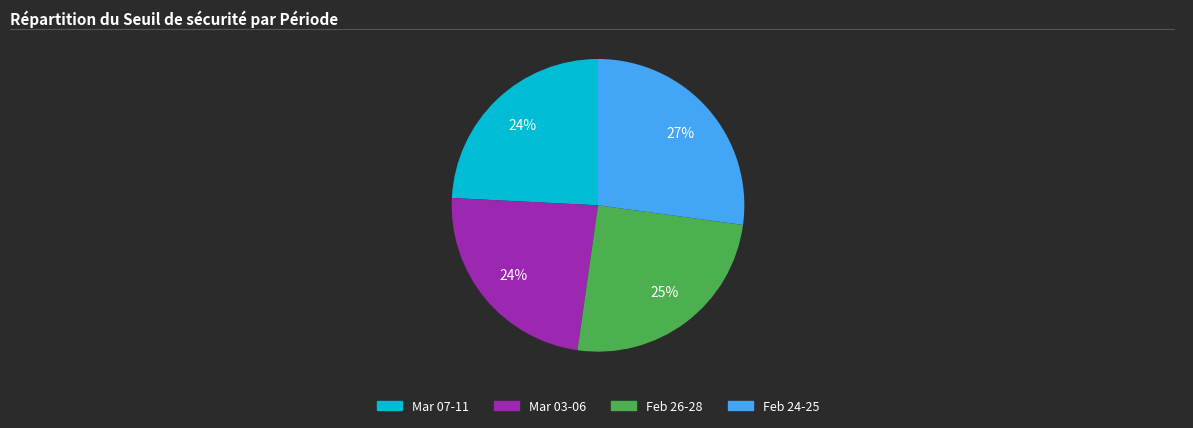

Does any single category account for the majority?

No